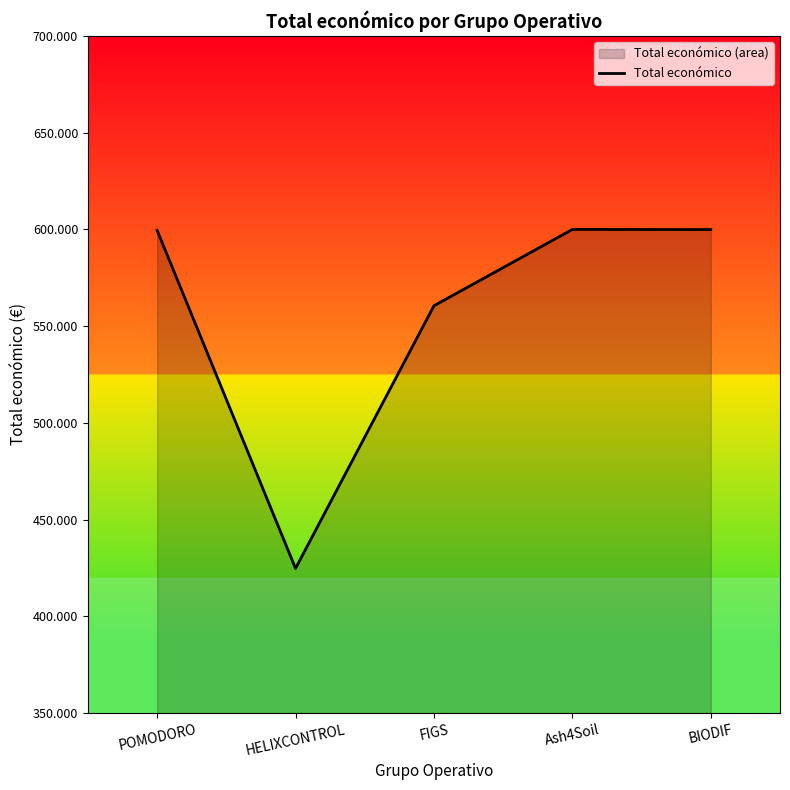

How many data points does each series have?

5